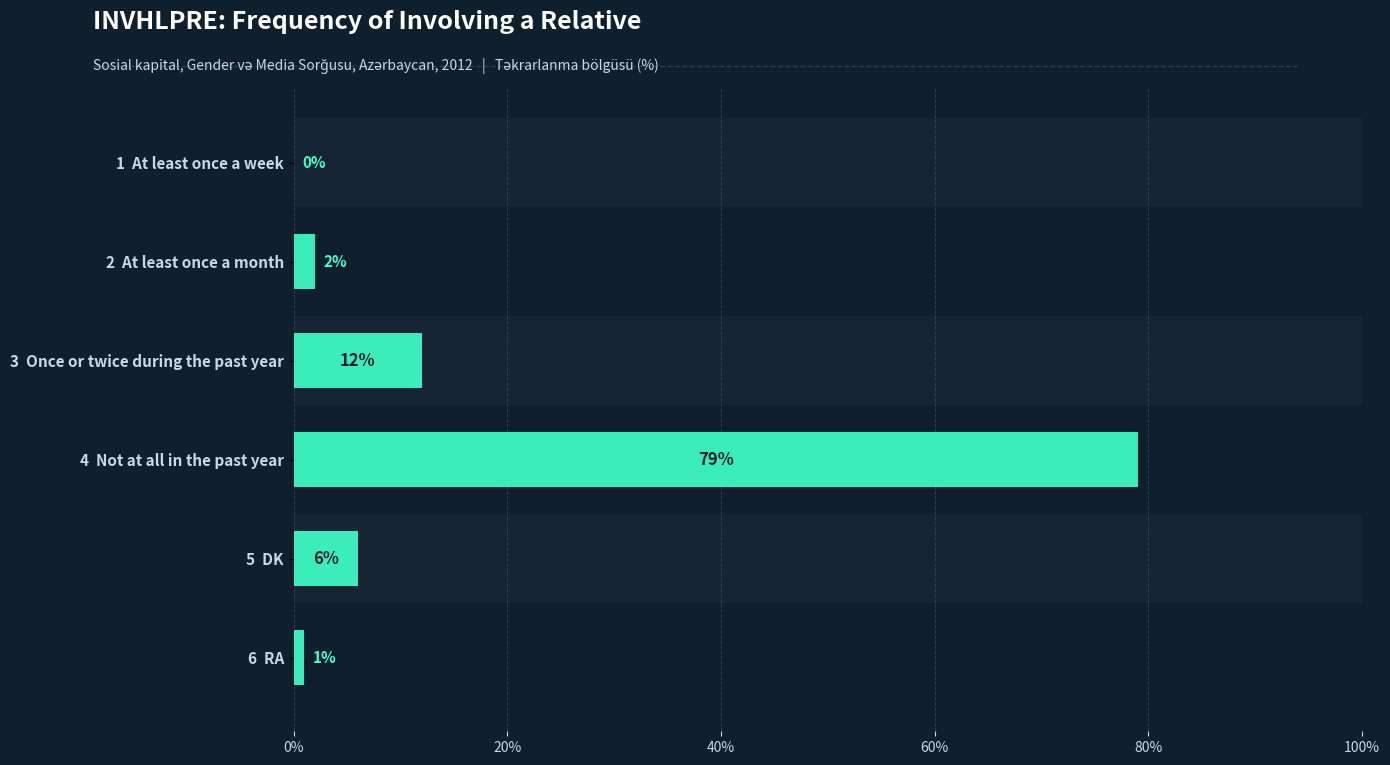

Which has a higher value, 5 DK or 3 Once or twice during the past year?

3 Once or twice during the past year